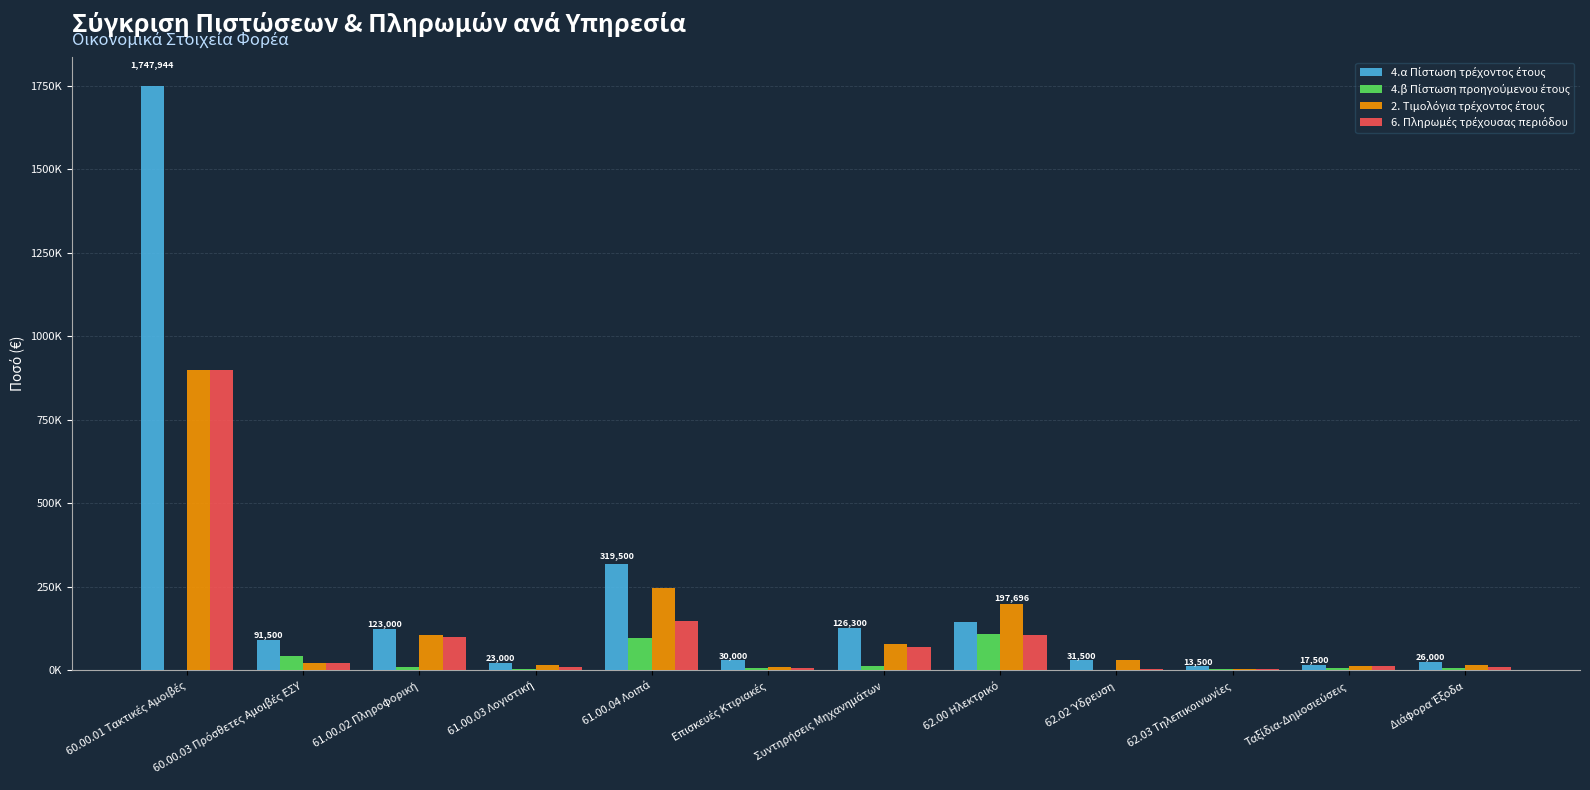

Is the value of 2. Τιμολόγια τρέχοντος έτους at 60.00.03 Πρόσθετες Αμοιβές ΕΣΥ greater than the value of 6. Πληρωμές τρέχουσας περιόδου at 61.00.02 Πληροφορική?

No